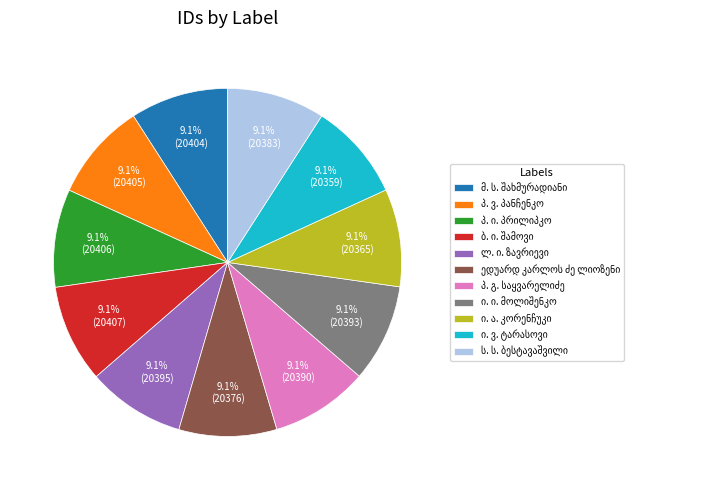

Count the number of slices in the pie.

11